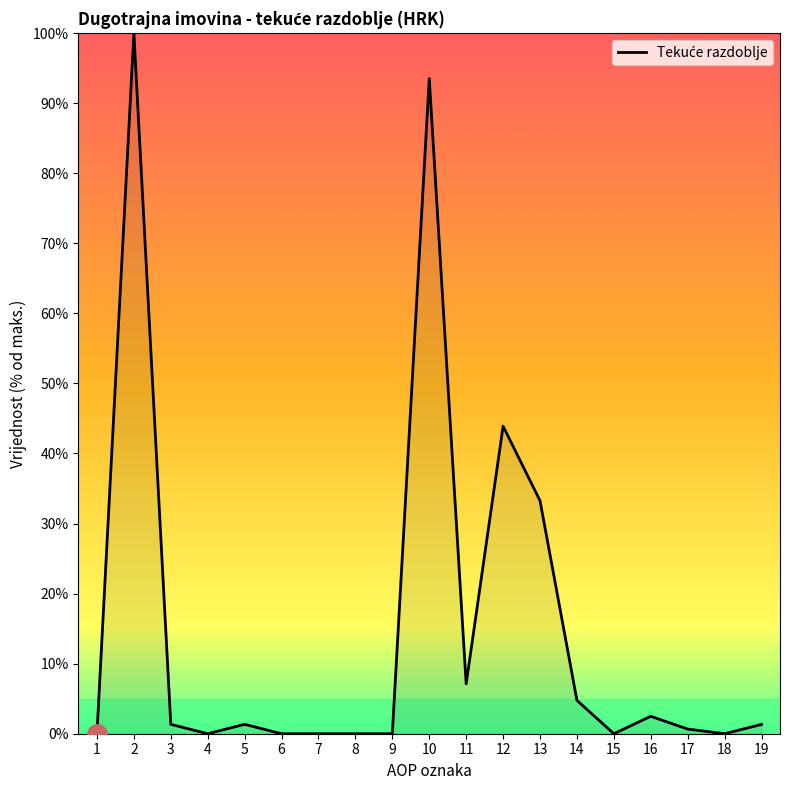

Does the chart have visible grid lines?

No